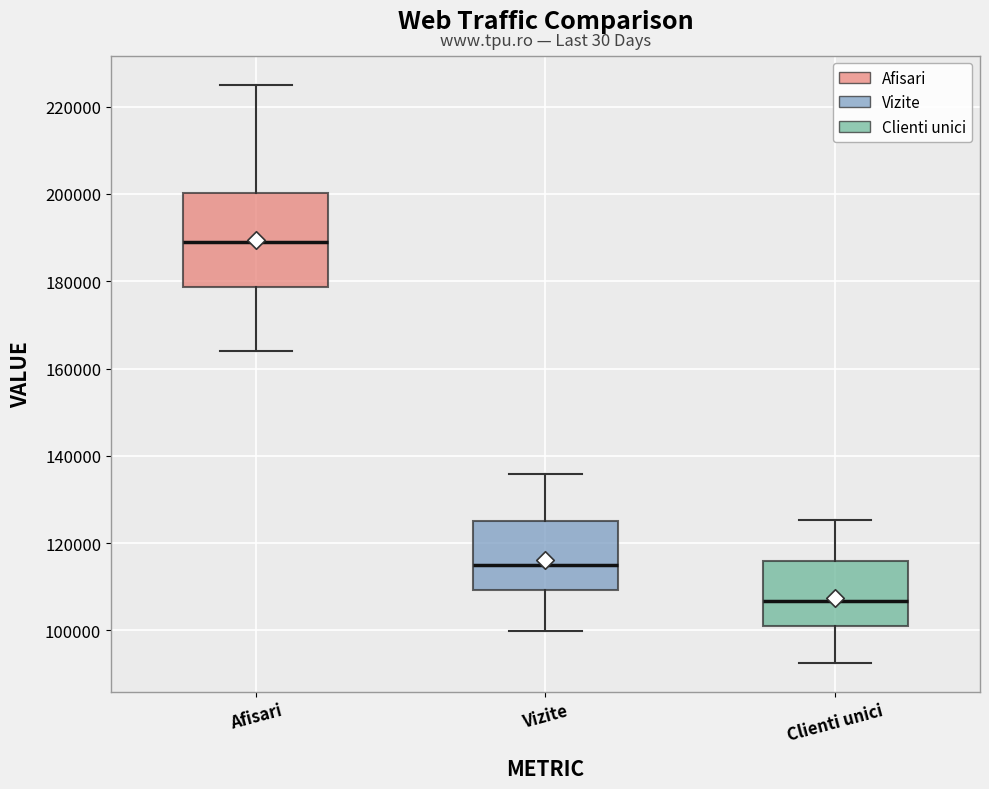

Reading left to right, transcribe this box plot: for each box, give where its median line is, the range the box spans, and where its two whiskers end, as read against the y-axis. The values are not printed on the chart, so give them approximately, as read against the axis.

Afisari: median 190000, box 178000 to 200000, whiskers 164000 to 226000
Vizite: median 116000, box 110000 to 126000, whiskers 100000 to 136000
Clienti unici: median 106000, box 102000 to 116000, whiskers 92000 to 126000